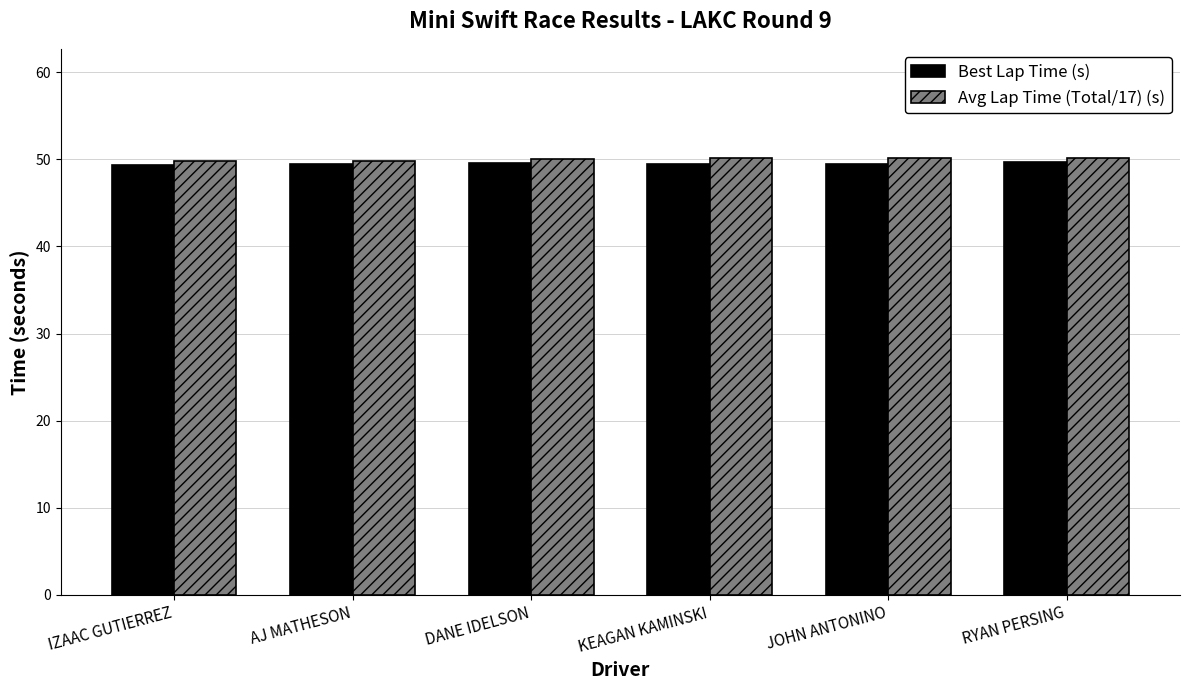

Does the chart contain stacked bars?

No